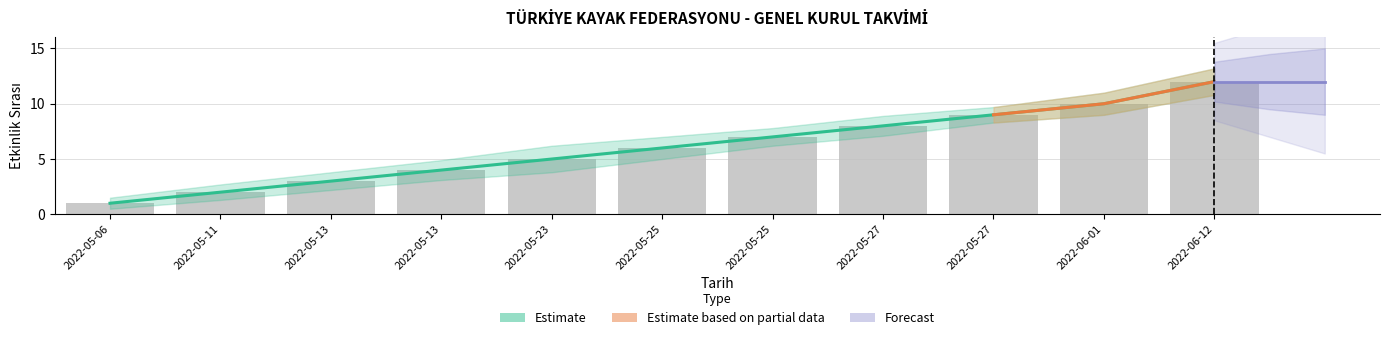

Reading left to right, what are all the values shown in this chart?

1	2	3	4	5	6	7	8	9	10	12